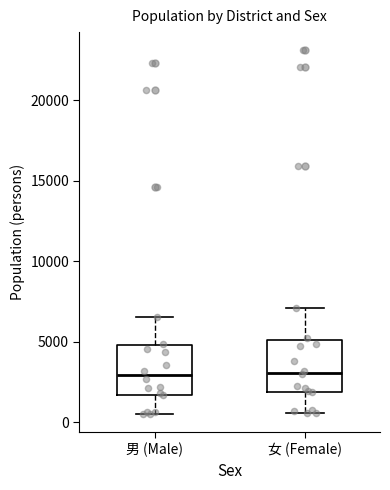

Reading left to right, read every box against the y-axis: the position of its median line, the range the box covers, and the ends of its whiskers. The values are not printed on the chart, so give them approximately, as read against the axis.

男 (Male): median 3000, box 1500 to 5000, whiskers 500 to 6500
女 (Female): median 3000, box 2000 to 5000, whiskers 500 to 7000